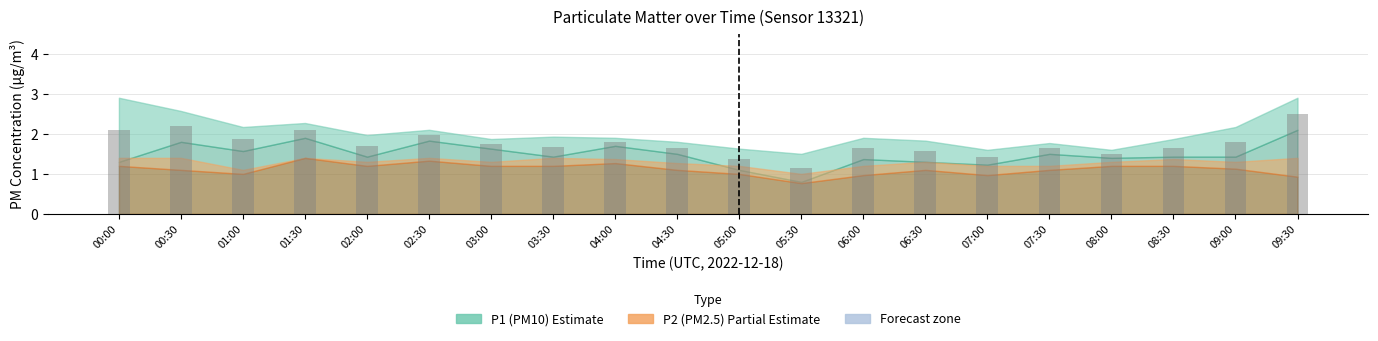

What is the label of the 20th bar from the right?

00:00